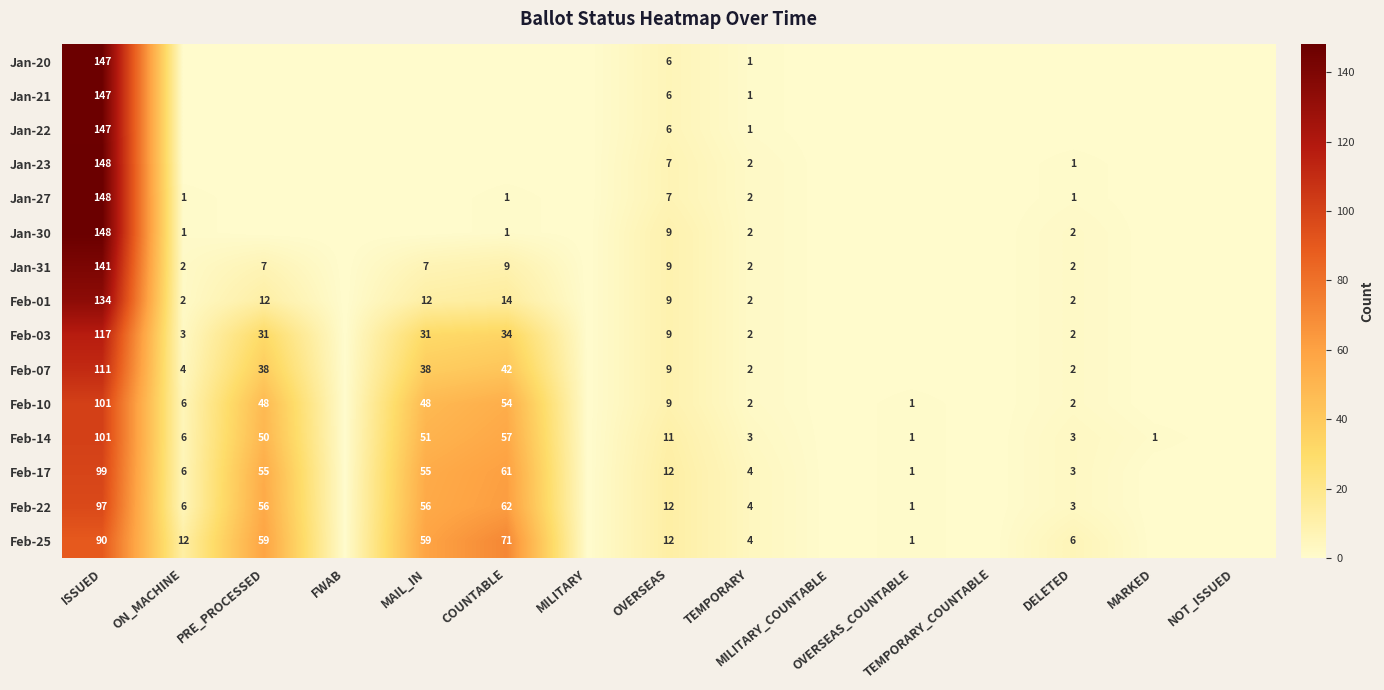

What is the greatest value displayed?

148